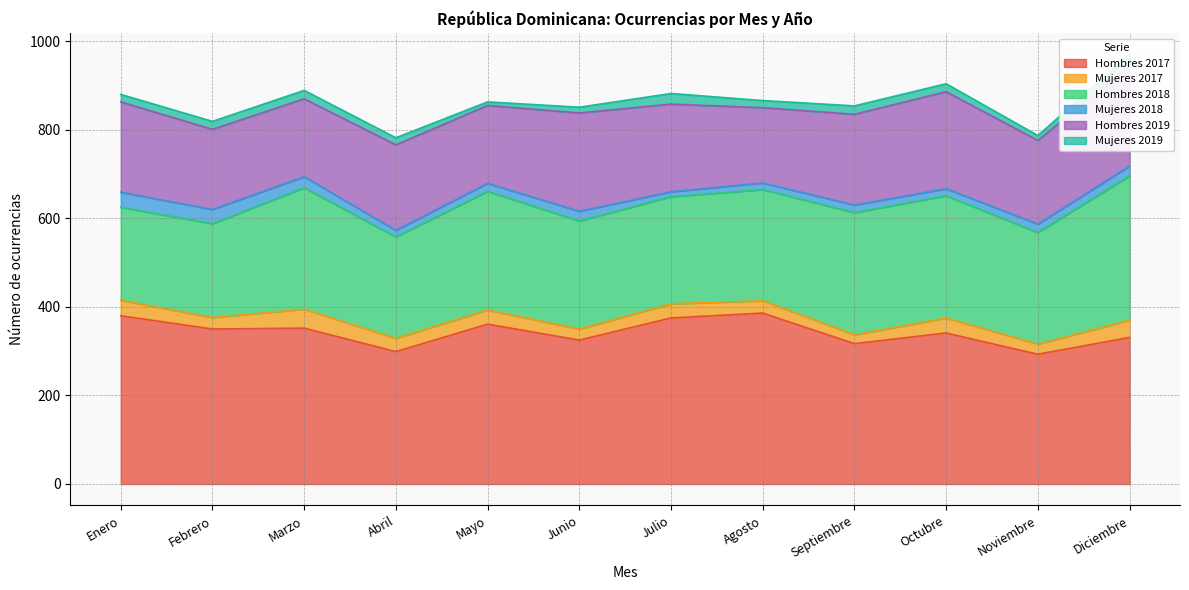

True or false: Hombres 2018 has more than 2 points higher than both neighbors.

False